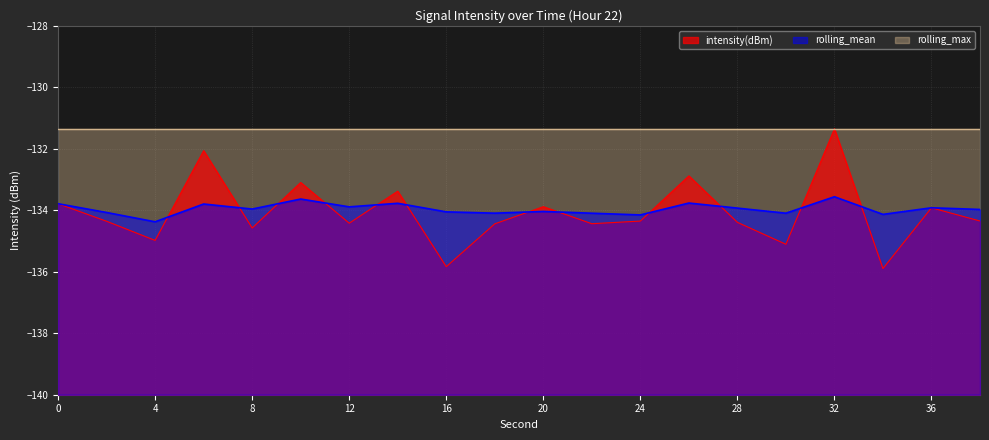

The rolling_mean series shows -133.9 at 12. True or false?

True